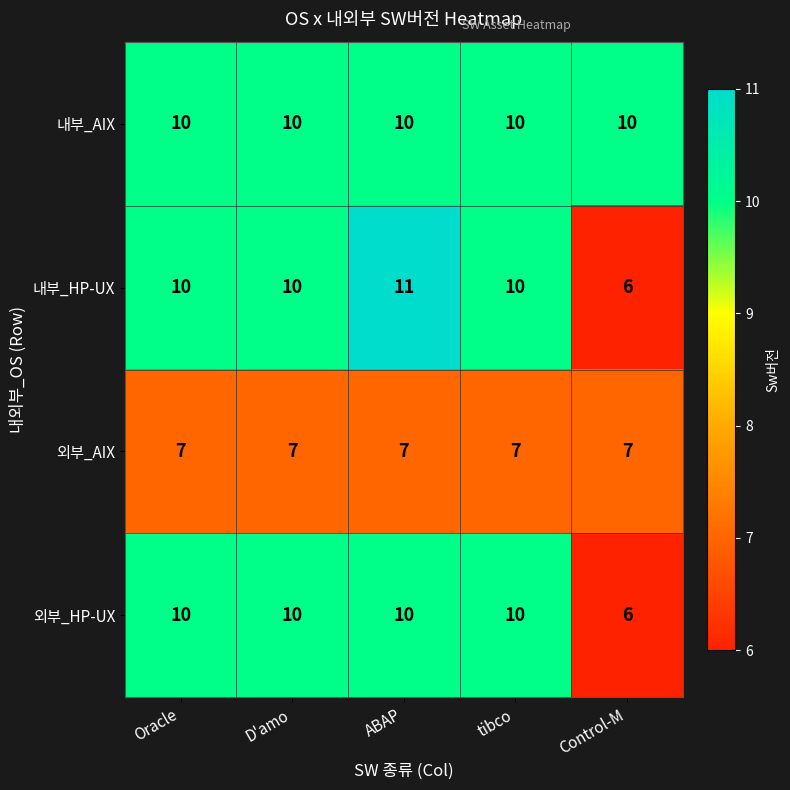

What is the sum of the 외부_AIX values at Control-M and Oracle?

14